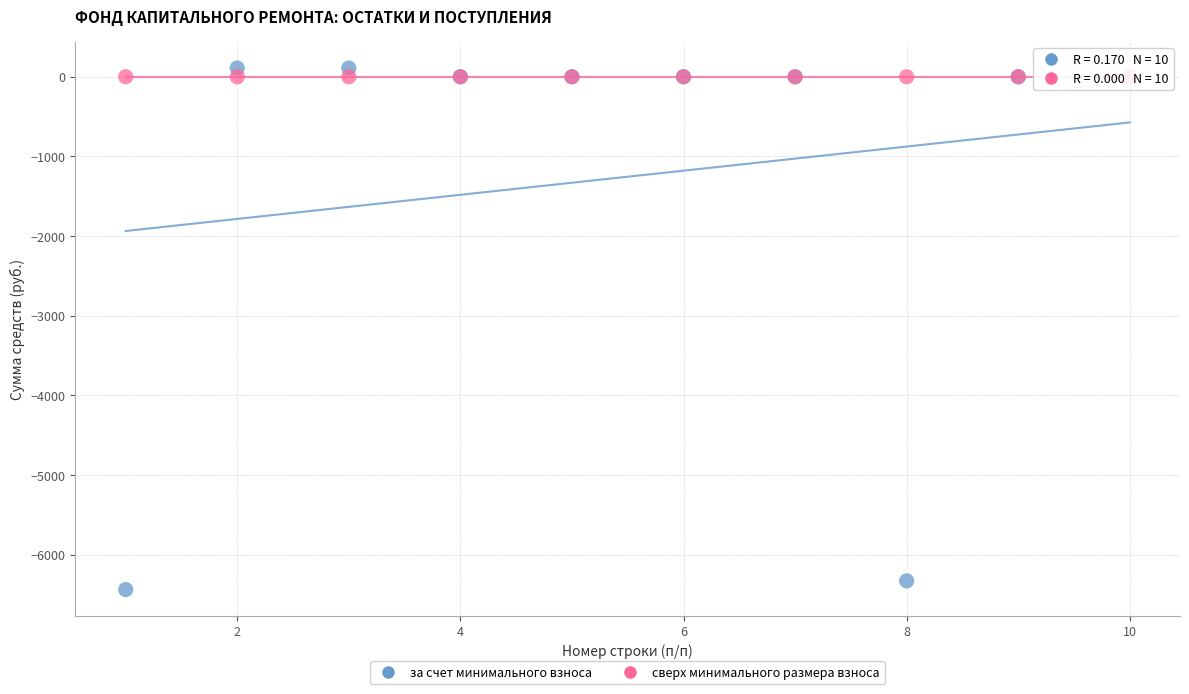

What are all the series names shown in the legend?

за счет минимального взноса, сверх минимального размера взноса